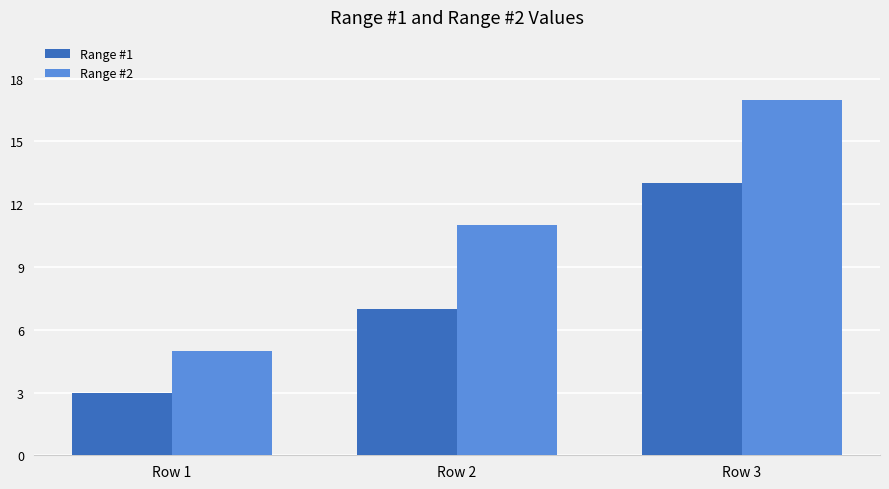

Which category has the lowest value in the Range #2 series?

Row 1